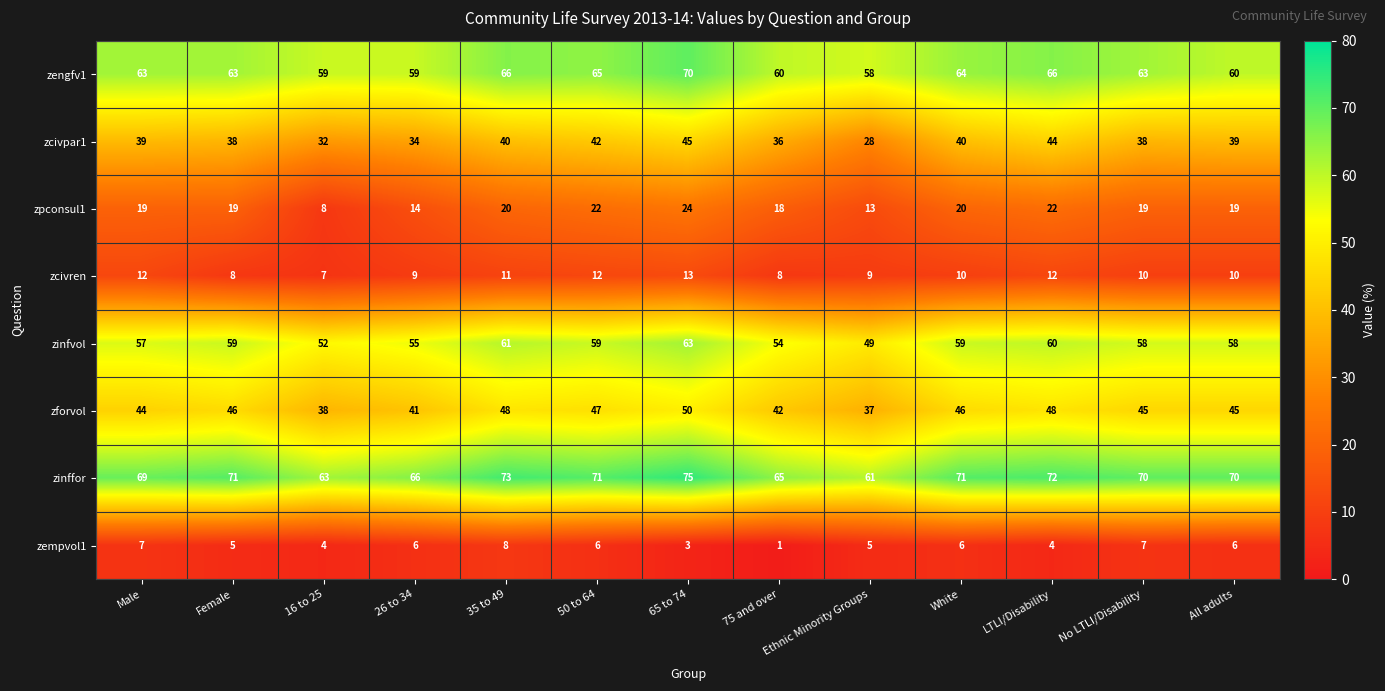

What is the difference between the maximum and minimum values in the zcivren series?

6